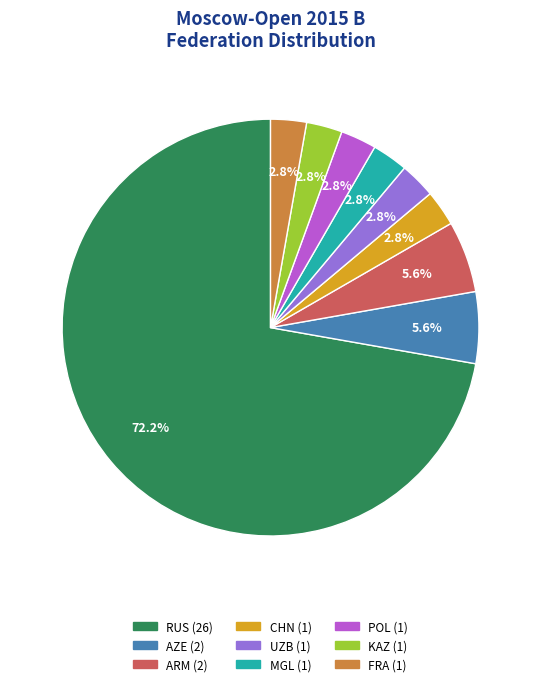

To the nearest percent, what portion does CHN represent?

3%